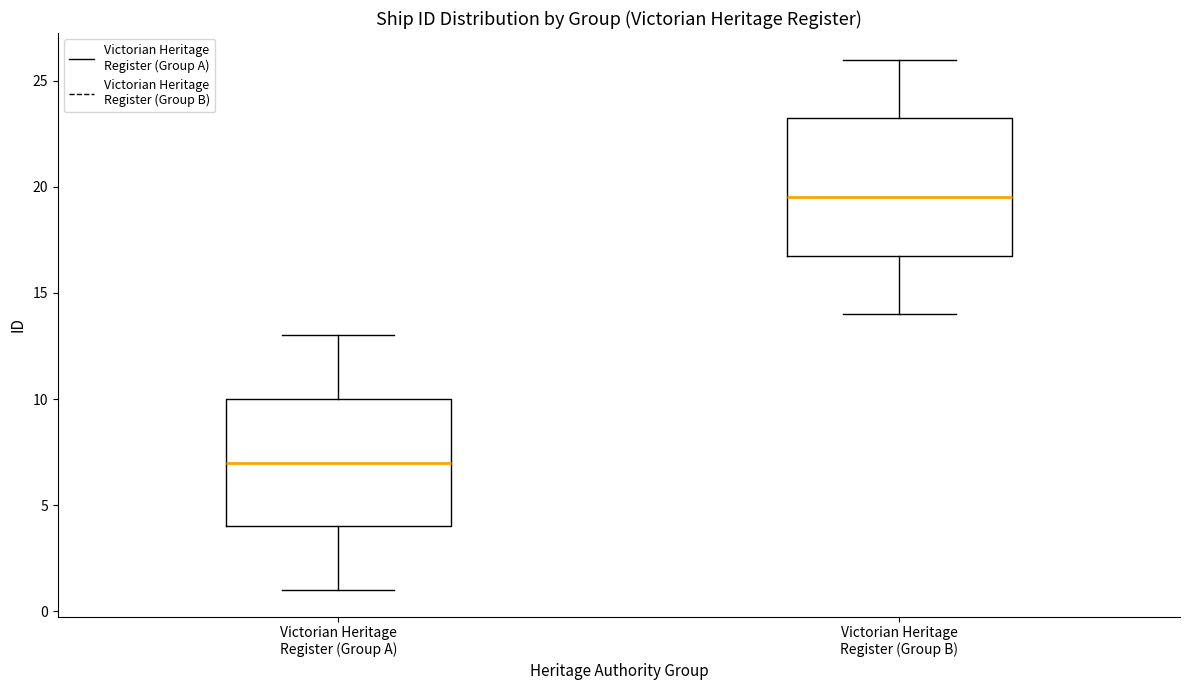

Reading left to right, transcribe this box plot: for each box, give where its median line is, the range the box spans, and where its two whiskers end, as read against the y-axis. The values are not printed on the chart, so give them approximately, as read against the axis.

Victorian Heritage Register (Group A): median 7.0, box 4.0 to 10.0, whiskers 1.0 to 13.0
Victorian Heritage Register (Group B): median 19.5, box 17.0 to 23.5, whiskers 14.0 to 26.0